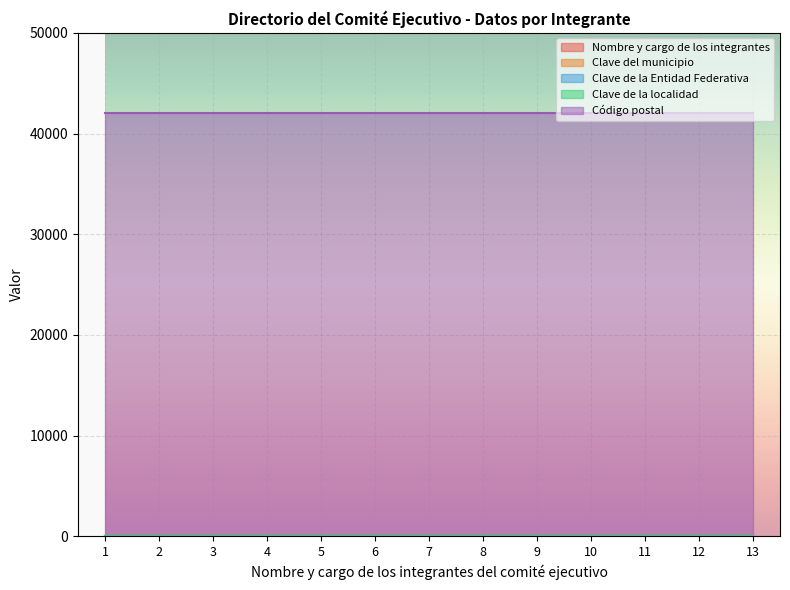

True or false: Clave del municipio has more than 2 points higher than both neighbors.

False